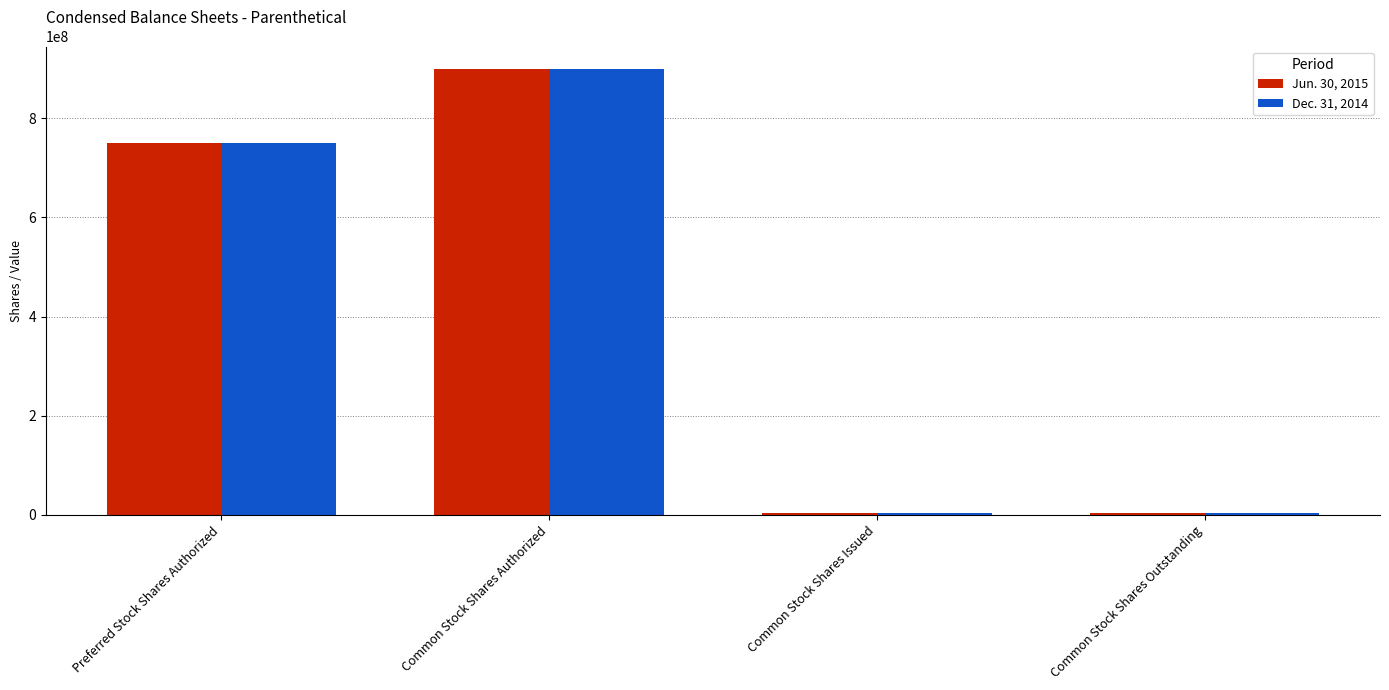

True or false: Jun. 30, 2015 has a value of 900000000 at Common Stock Shares Authorized.

True